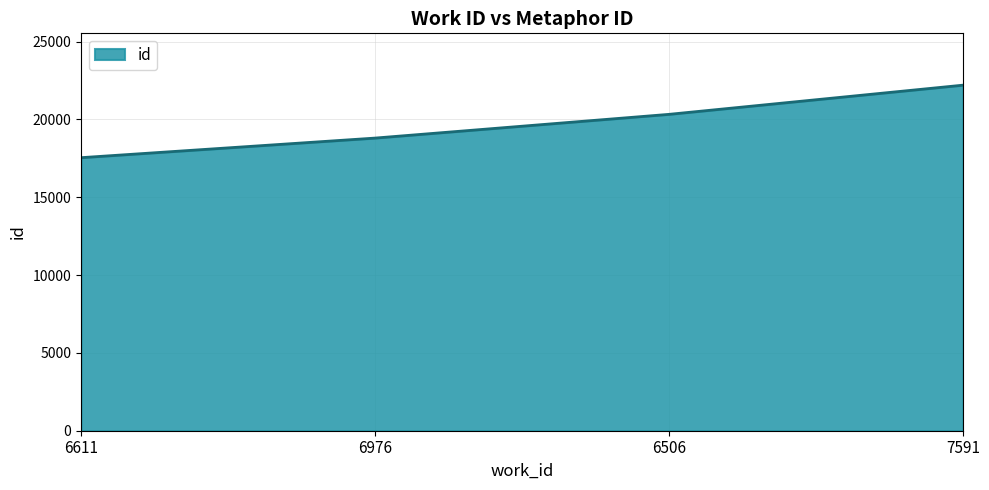

What is the sum of all values?

78878